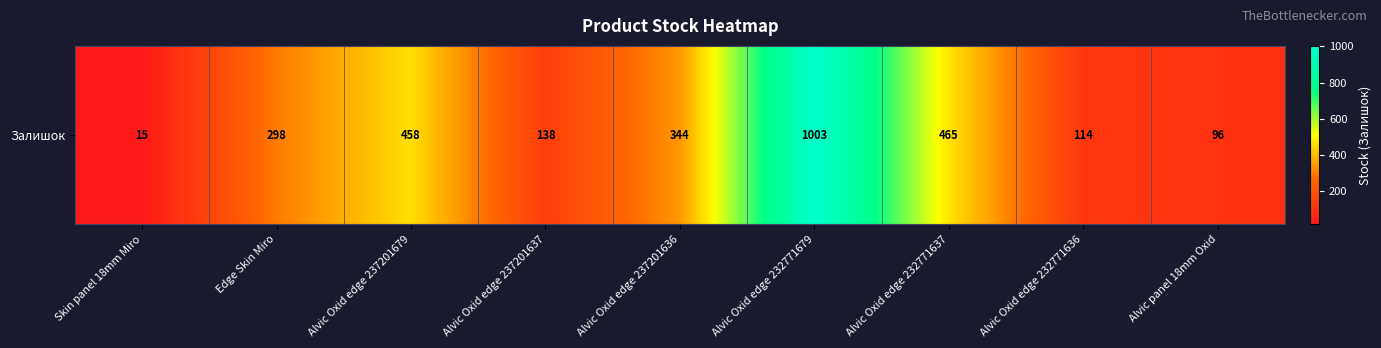

Count the number of values greater than 298.

4